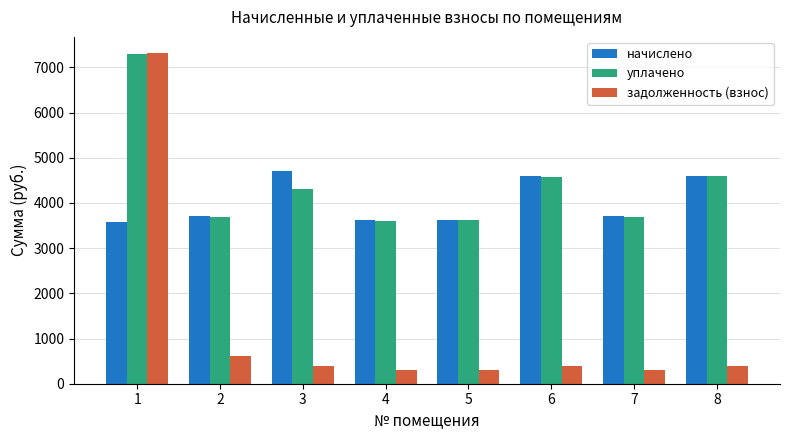

How many groups of bars are there?

8